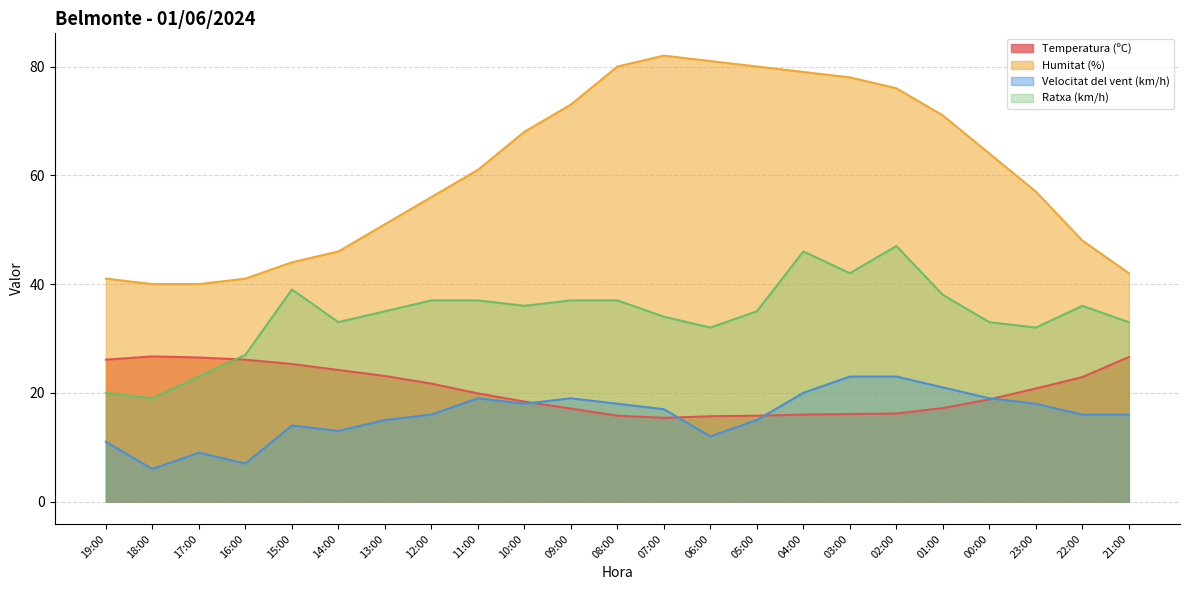

What is the total value across all series at 14:00?

116.2